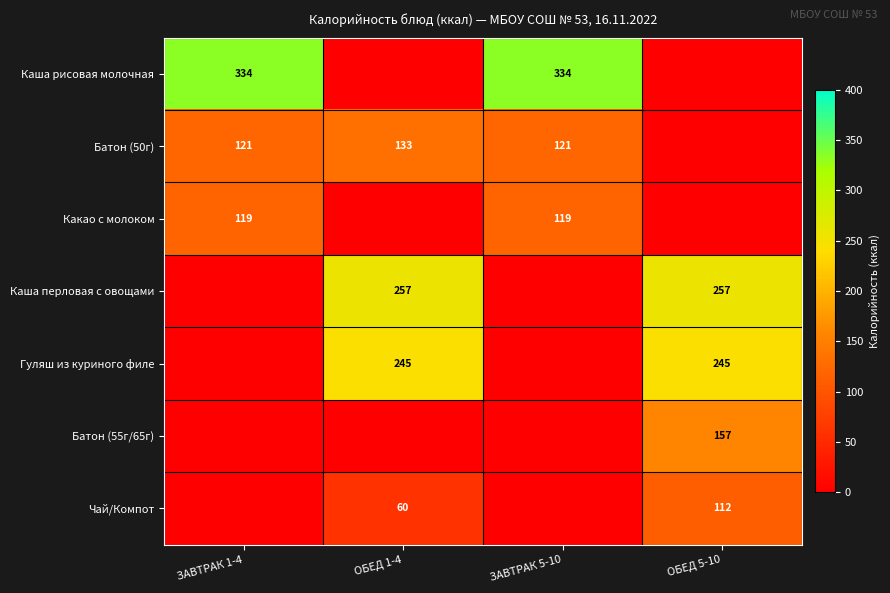

The Батон (50г) series shows 67 at ЗАВТРАК 1-4. True or false?

False